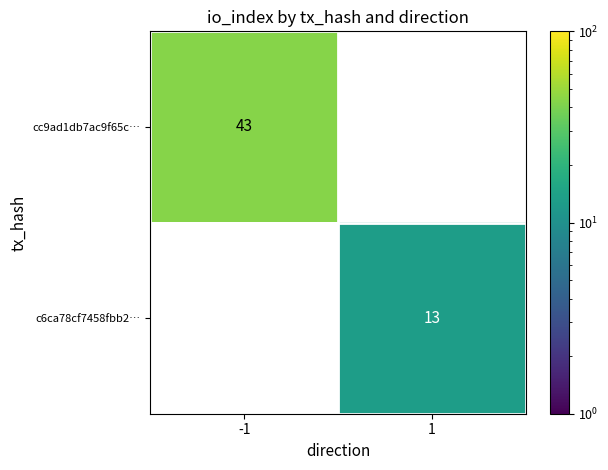

The cc9ad1db7ac9f65c… series shows 74 at -1. True or false?

False